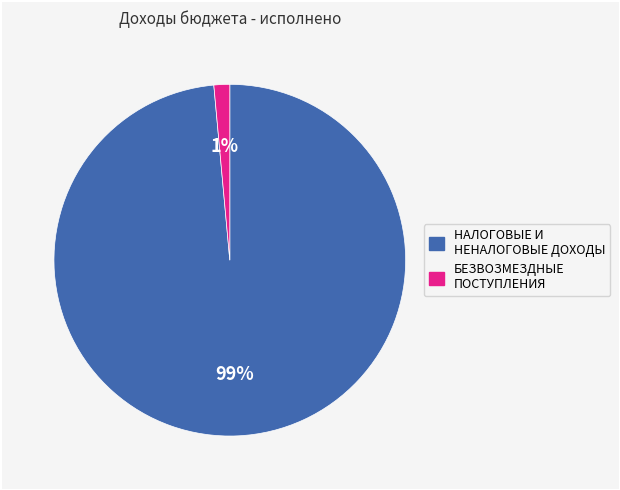

True or false: БЕЗВОЗМЕЗДНЫЕ ПОСТУПЛЕНИЯ accounts for 1% of the total.

True